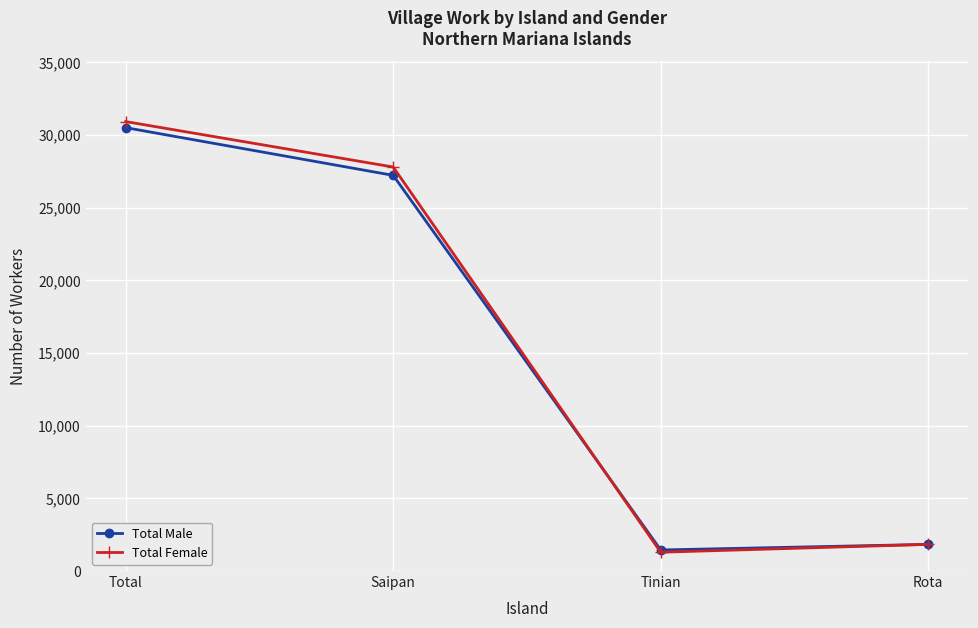

At which label is Total Male closest to 15972?

Saipan